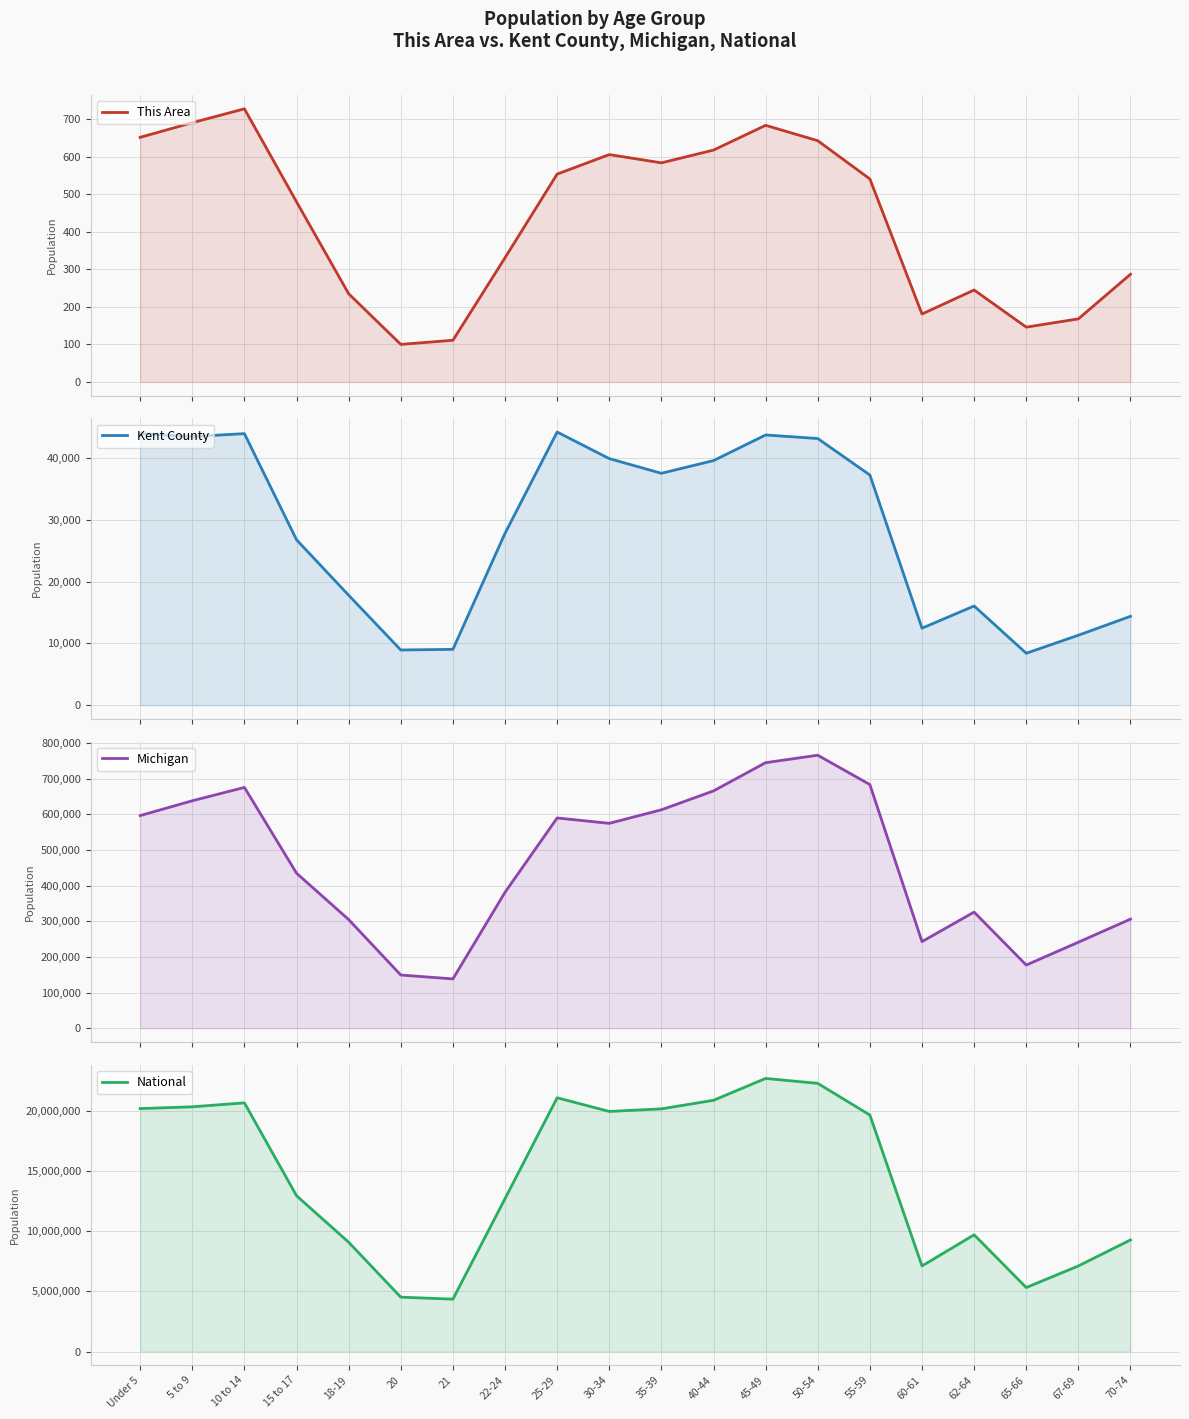

List the labels in order of This Area value, smallest first.

20, 21, 65-66, 67-69, 60-61, 18-19, 62-64, 70-74, 22-24, 15 to 17, 55-59, 25-29, 35-39, 30-34, 40-44, 50-54, Under 5, 45-49, 5 to 9, 10 to 14